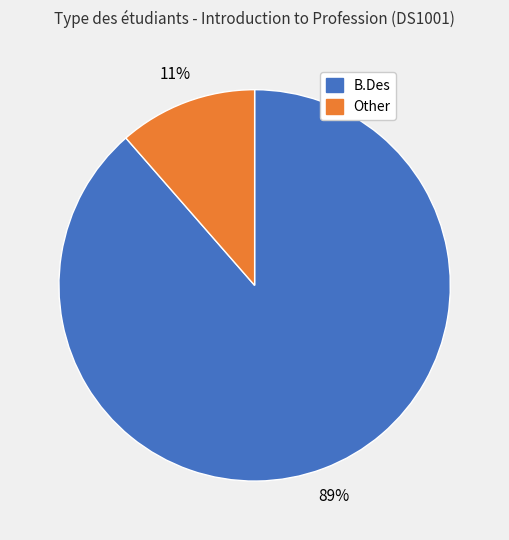

Is the sum of B.Des and Other greater than half?

Yes